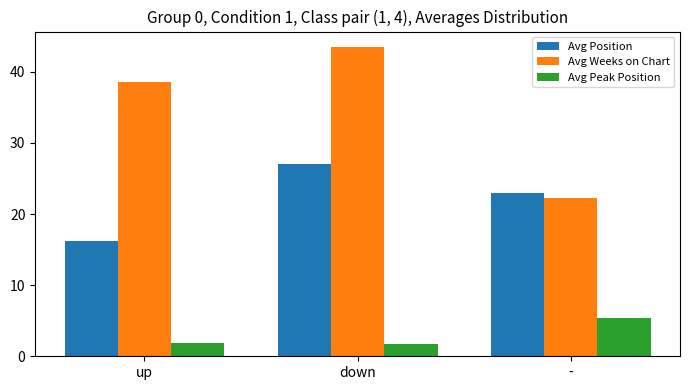

Which series has the largest total across all categories?

Avg Weeks on Chart